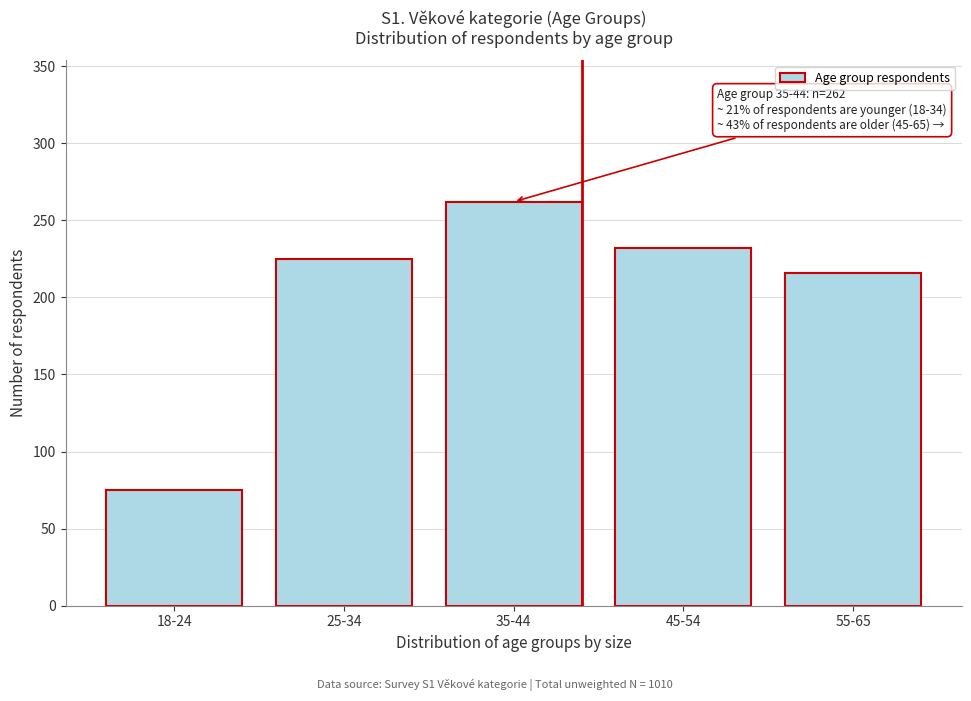

Reading right to left, what are all the values shown in this chart?

55-65=216	45-54=232	35-44=262	25-34=225	18-24=75